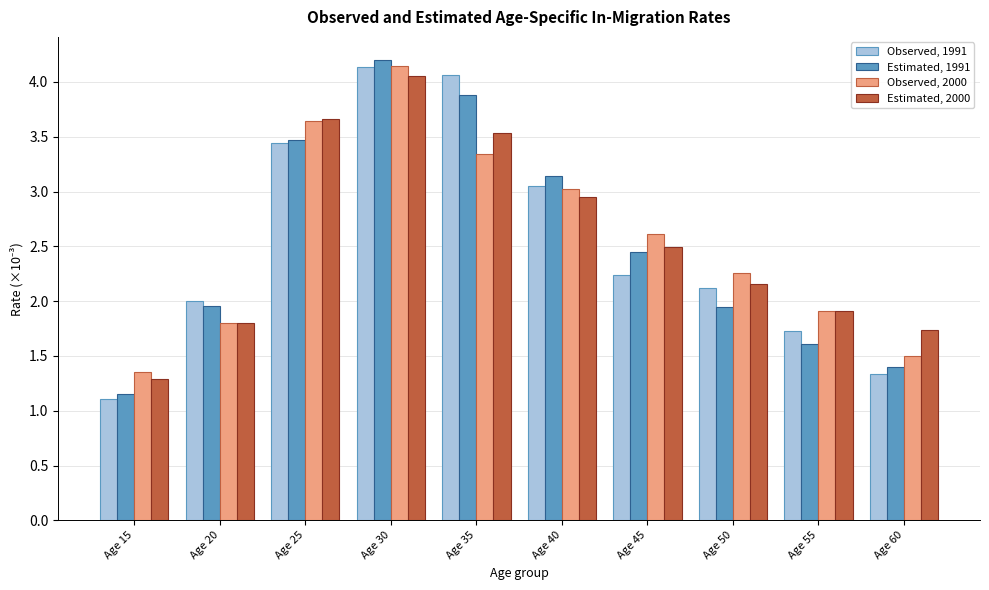

At which category is the sum across all series the highest?

Age 30